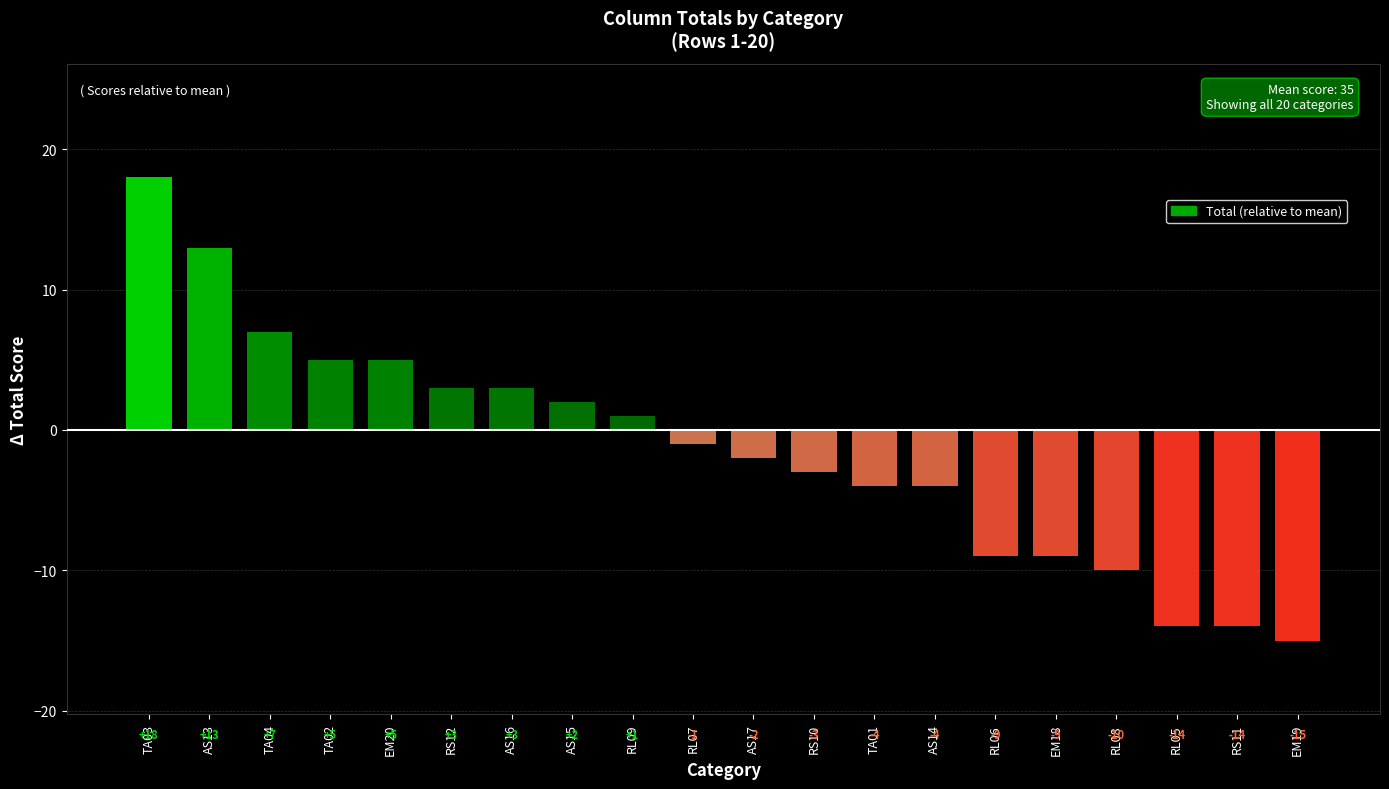

What is the difference between the second highest and second lowest values?

27